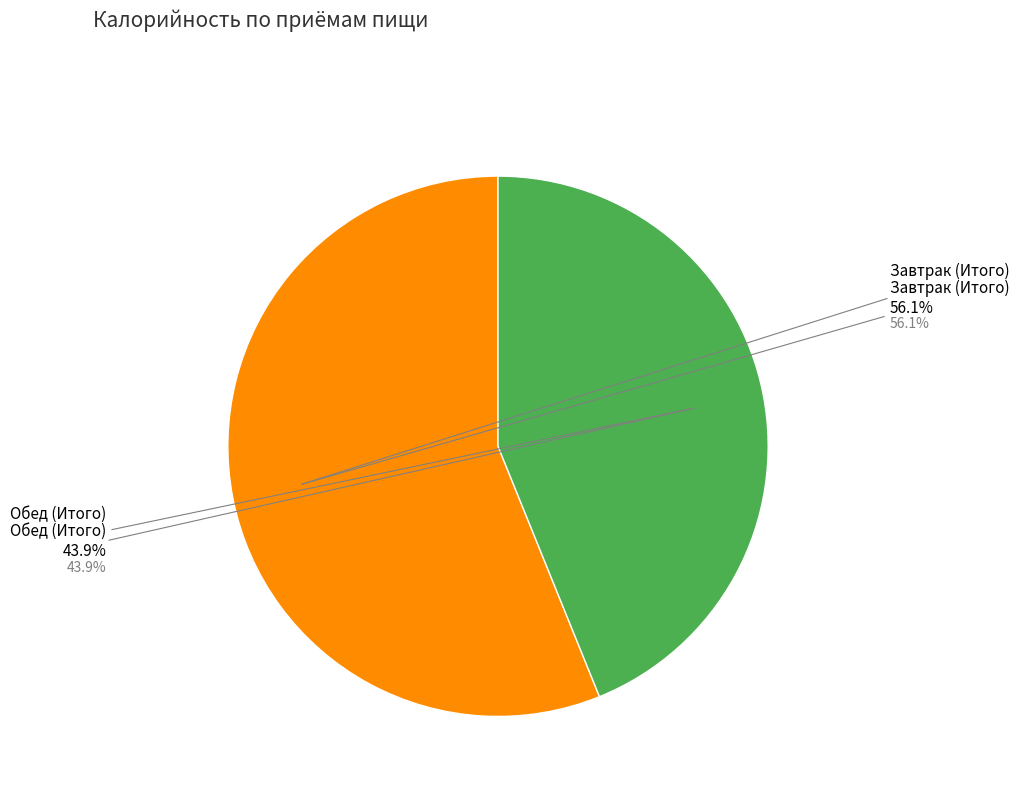

Is there a majority slice in this chart?

Yes